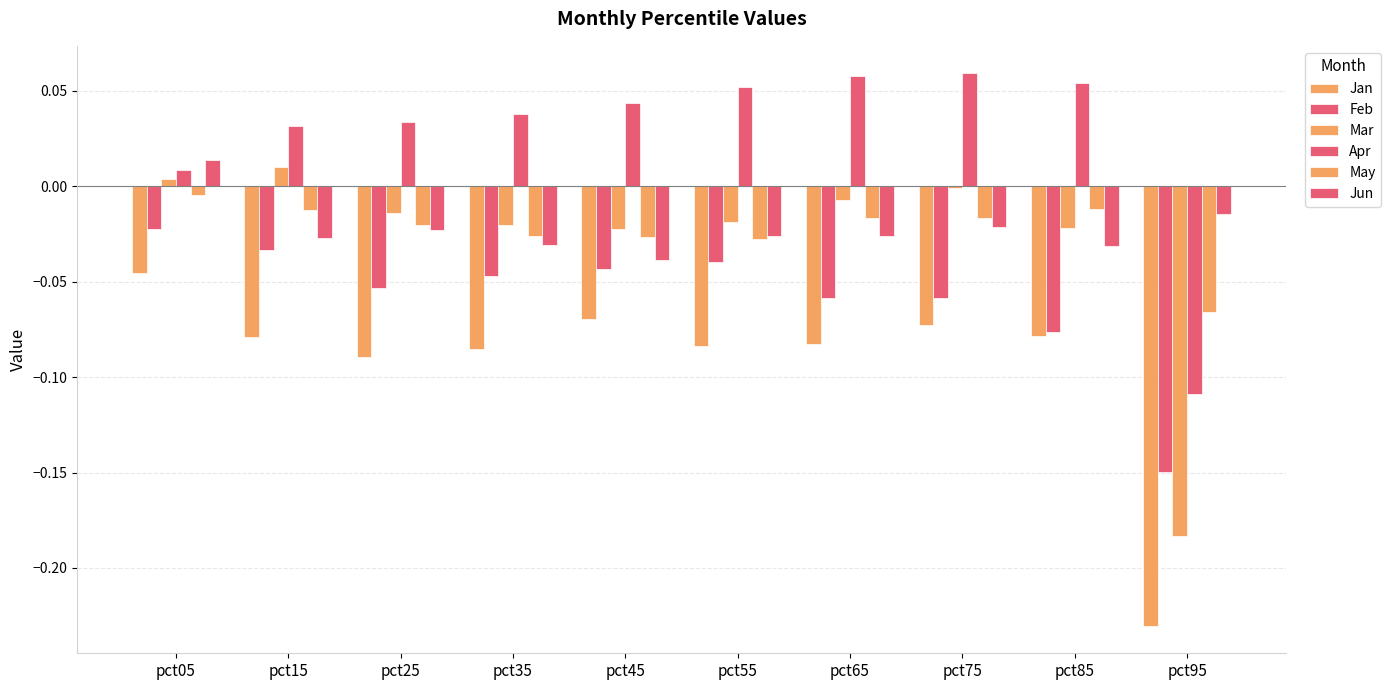

The Apr series shows -0.1 at pct95. True or false?

True